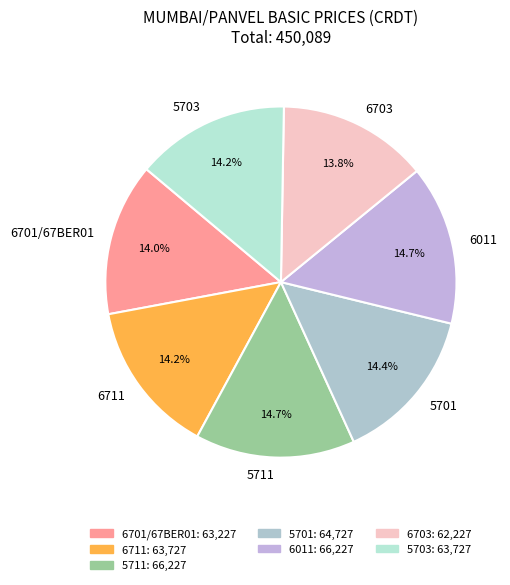

To the nearest percent, what is the average slice percentage?

14%